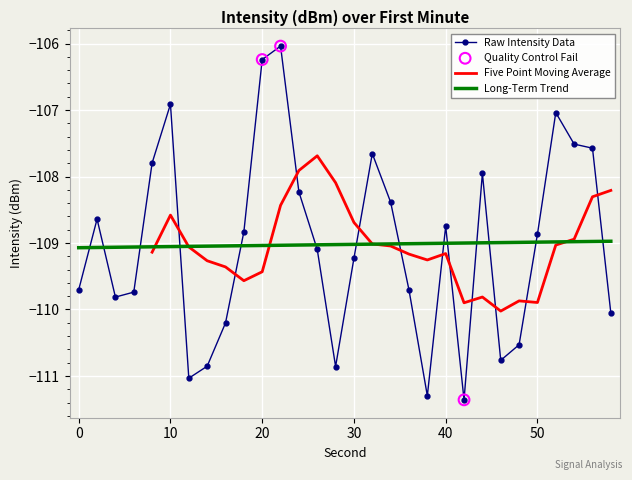

Which has a higher value, 46 or 54?

54